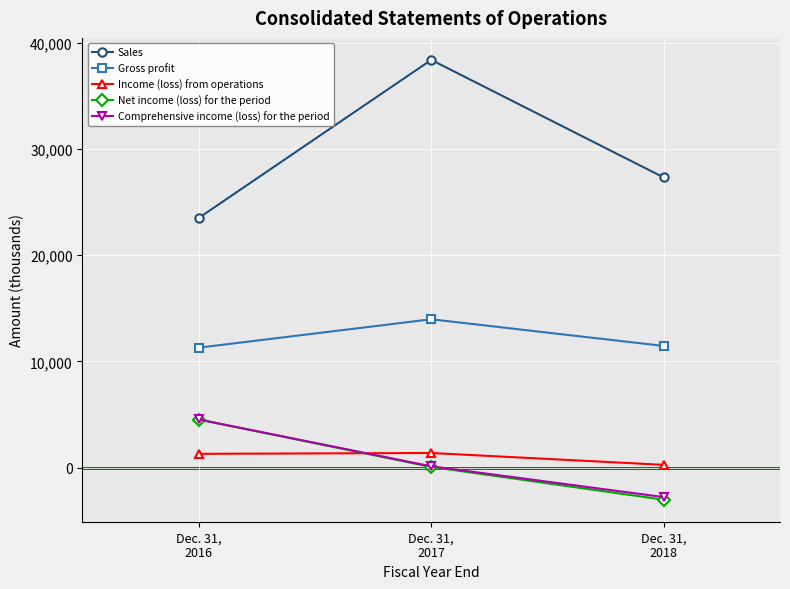

Which category has the highest value in the Sales series?

Dec. 31,
2017